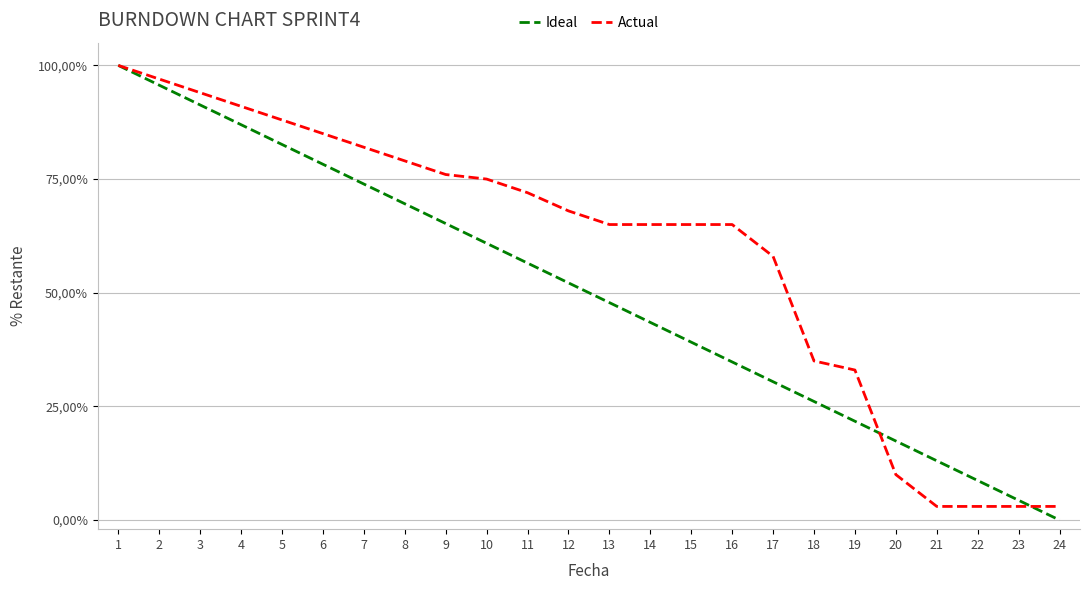

What is the sum of the Ideal values at 13 and 14?

91.3